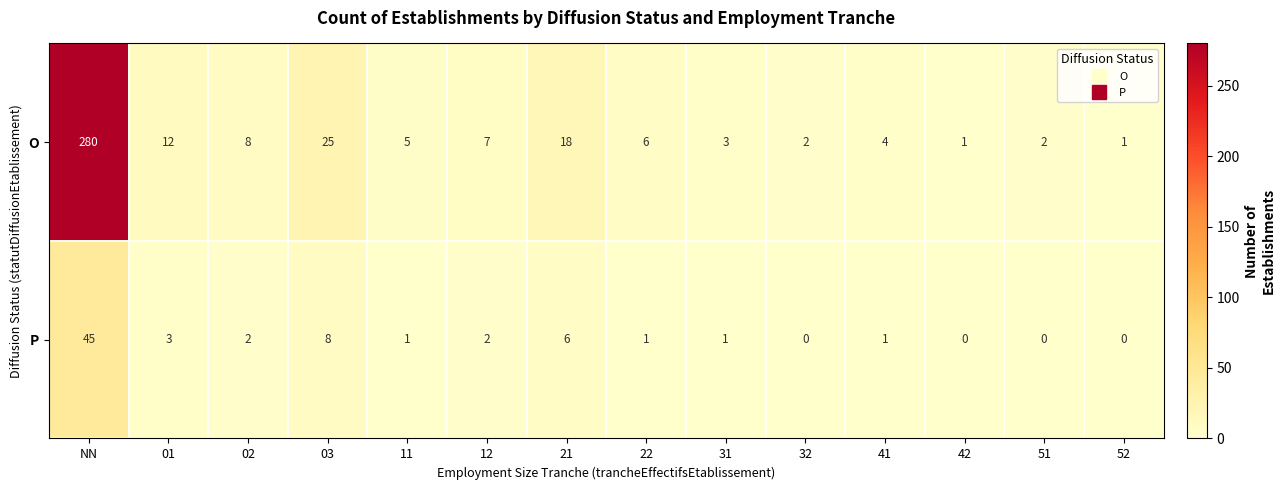

The value of P at 51 is 18. True or false?

False